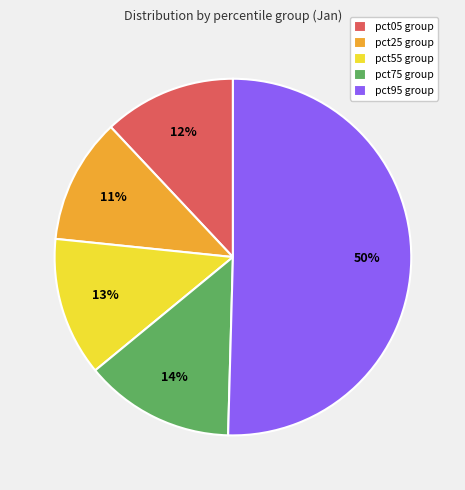

What percentage is the pct25 group slice, to the nearest percent?

11%